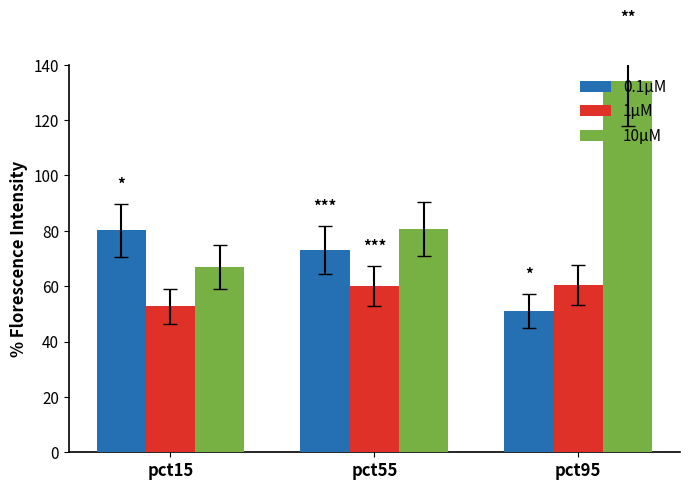

What is the minimum value shown in the chart?

51.2